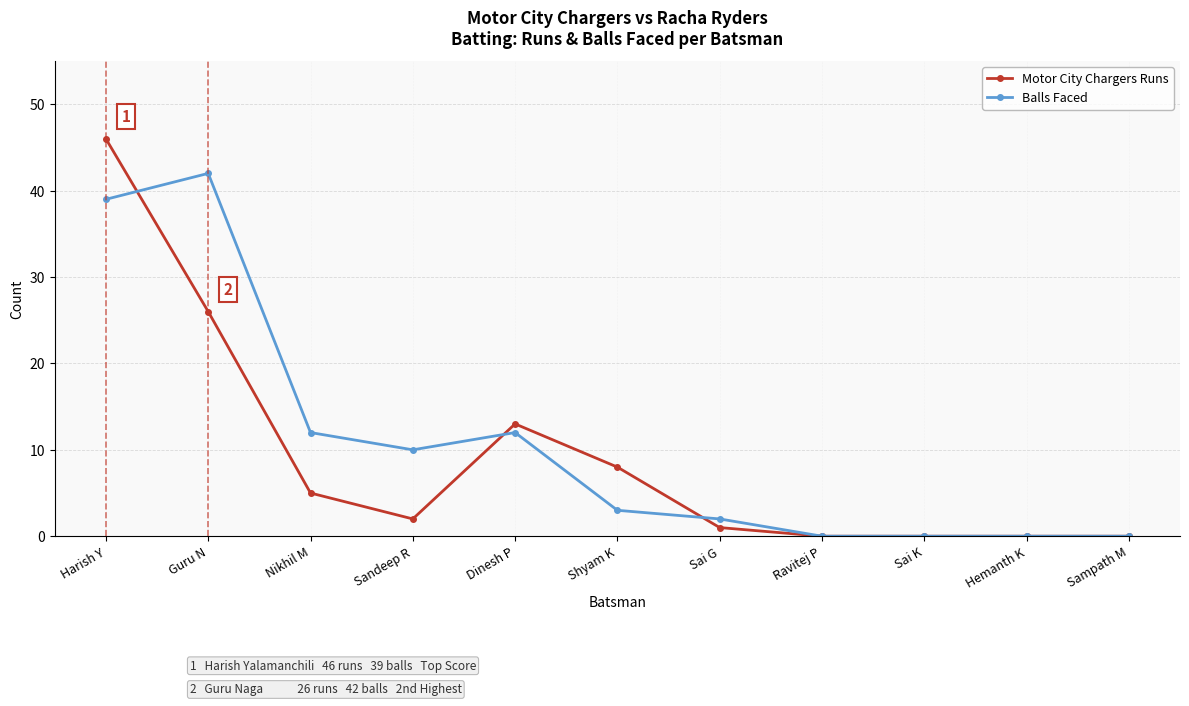

Is it true that Balls Faced equals 0 at Sai K?

True